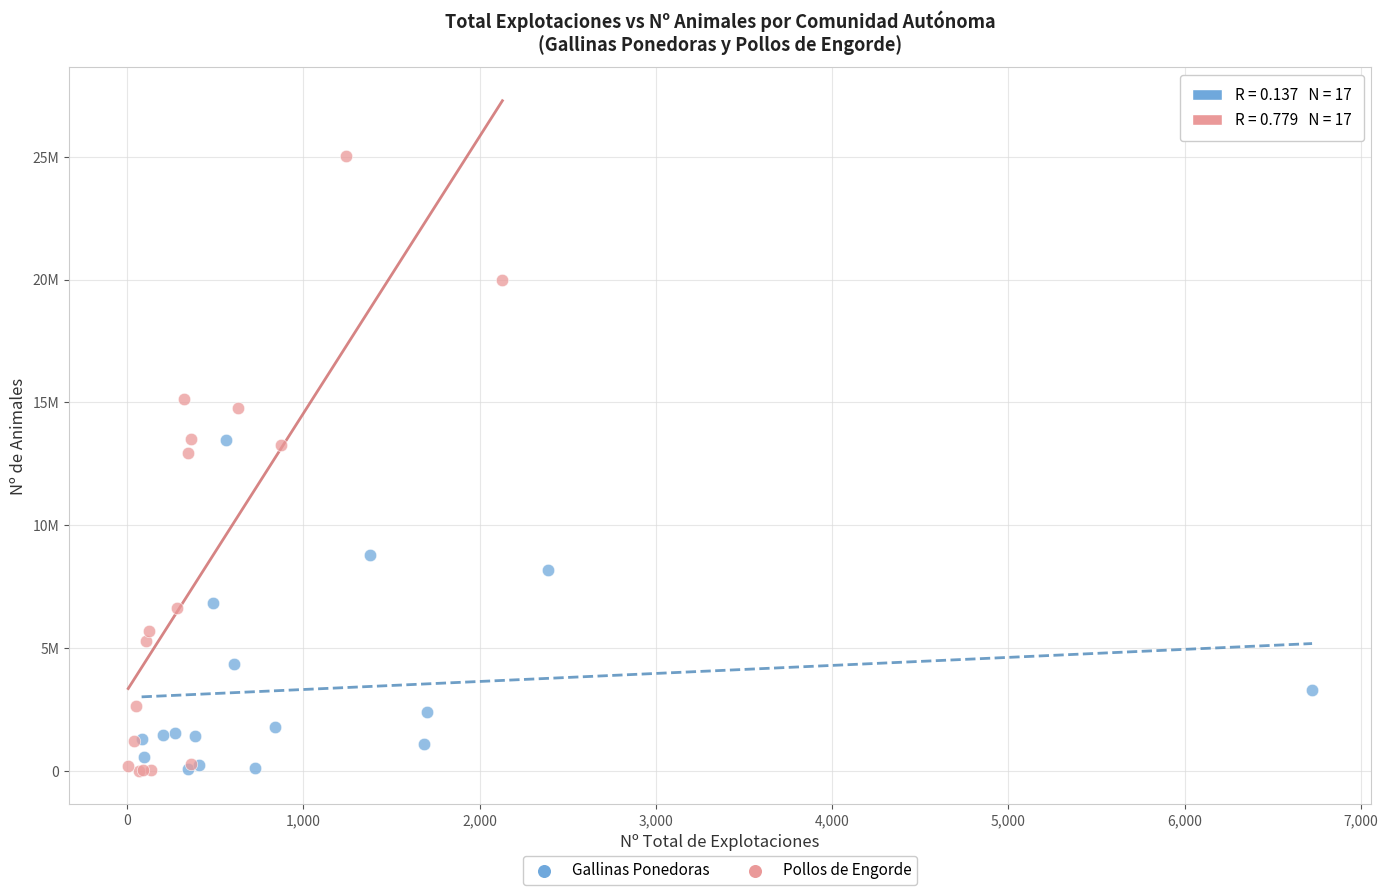

Which series has the widest spread of Y values?

Pollos de Engorde